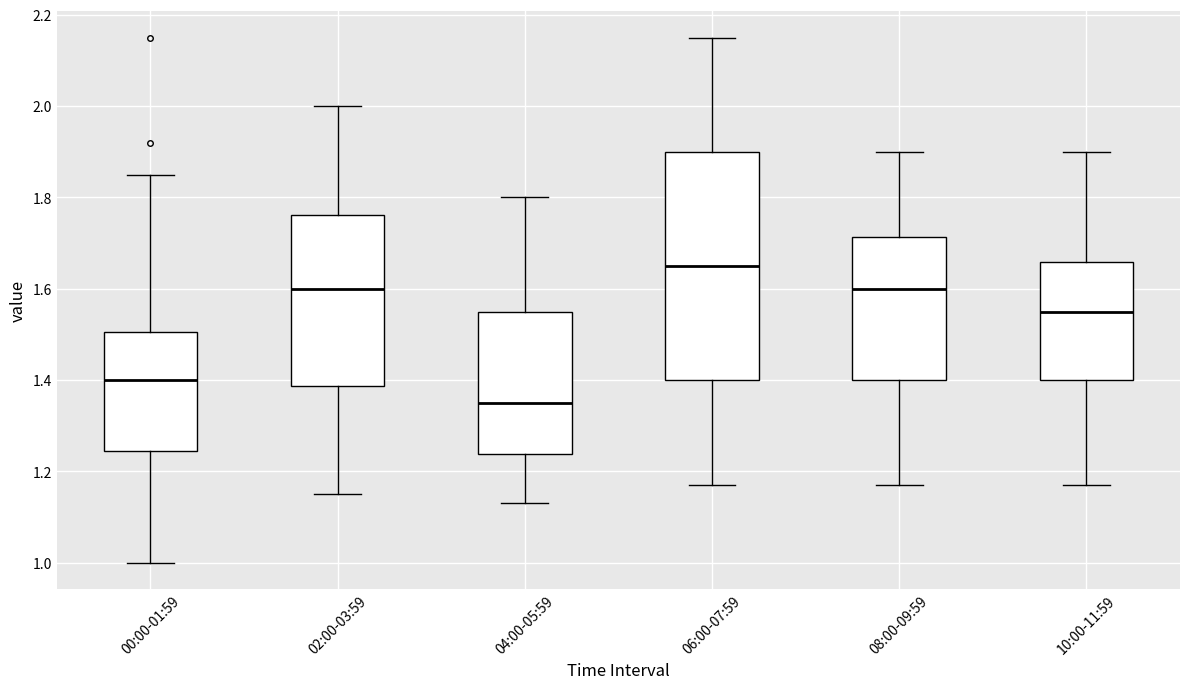

Where is the lower edge of the box for 10:00-11:59 on the y-axis? The values are not printed on the chart, so give them approximately, as read against the axis.

1.40